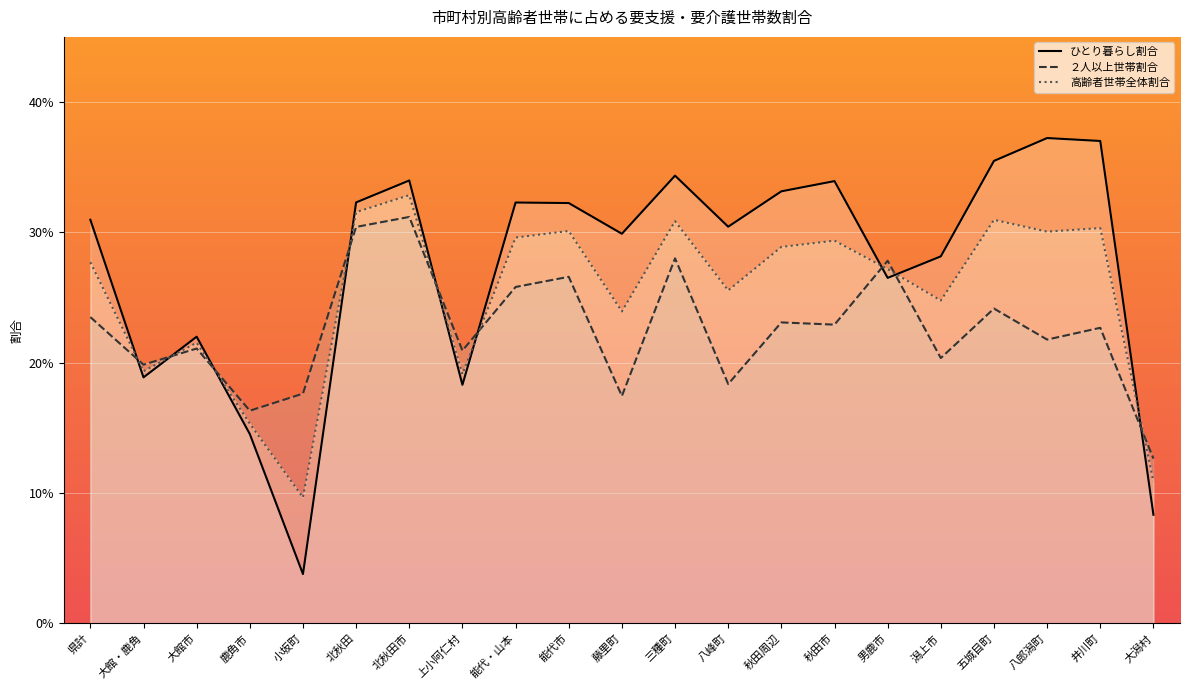

How many lines are shown in the chart?

3